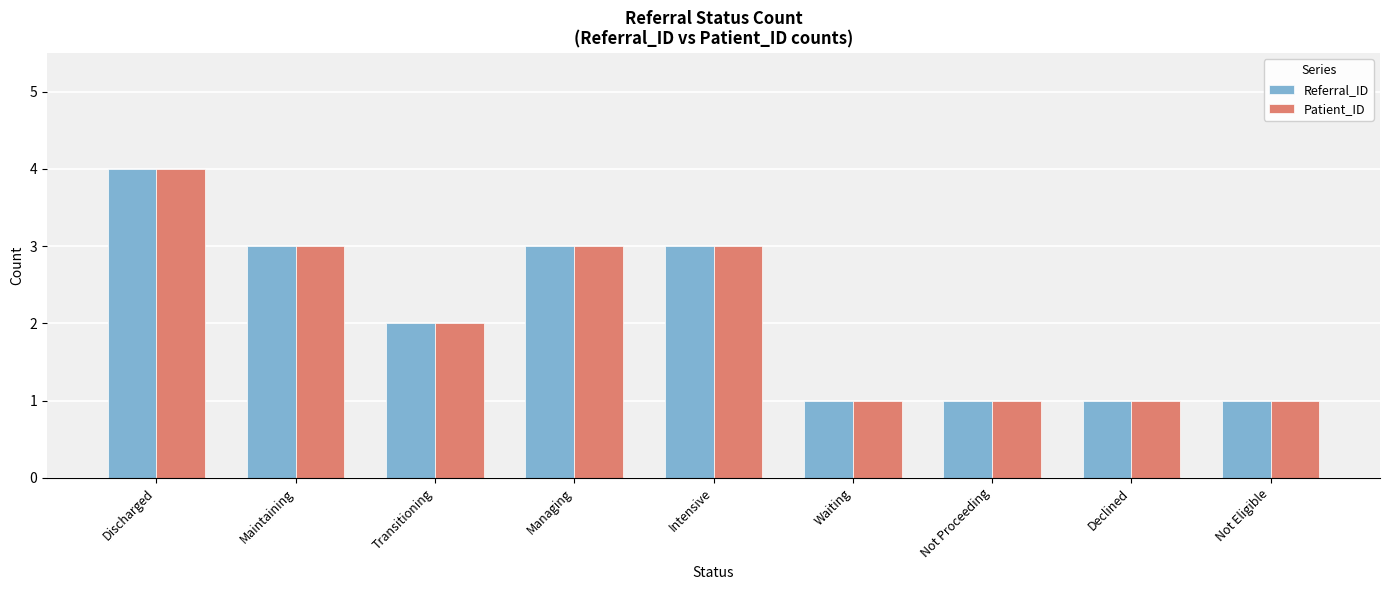

What is the difference between the maximum and minimum values in the Referral_ID series?

3